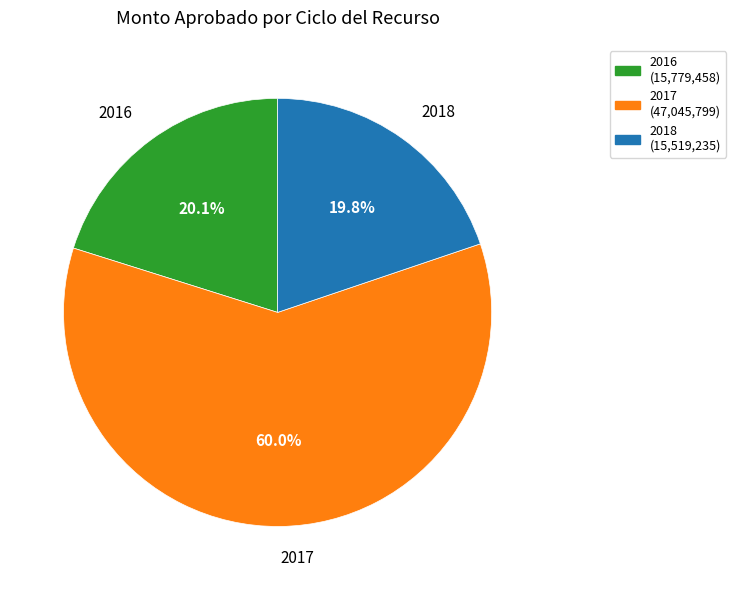

How many slices are in this pie chart?

3